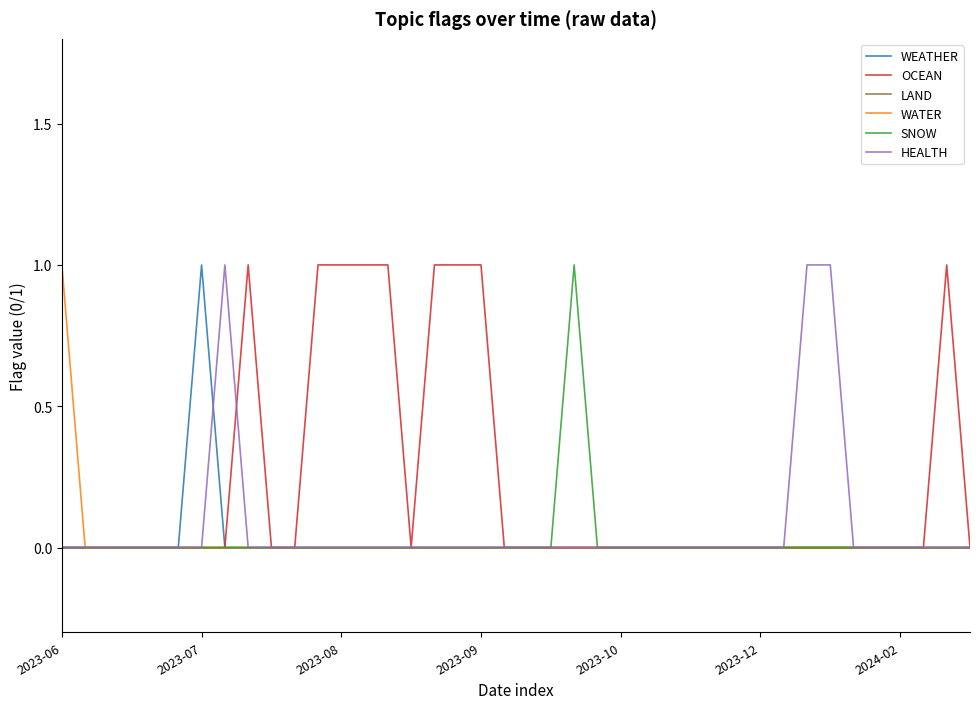

Which series has the largest total across all categories?

OCEAN